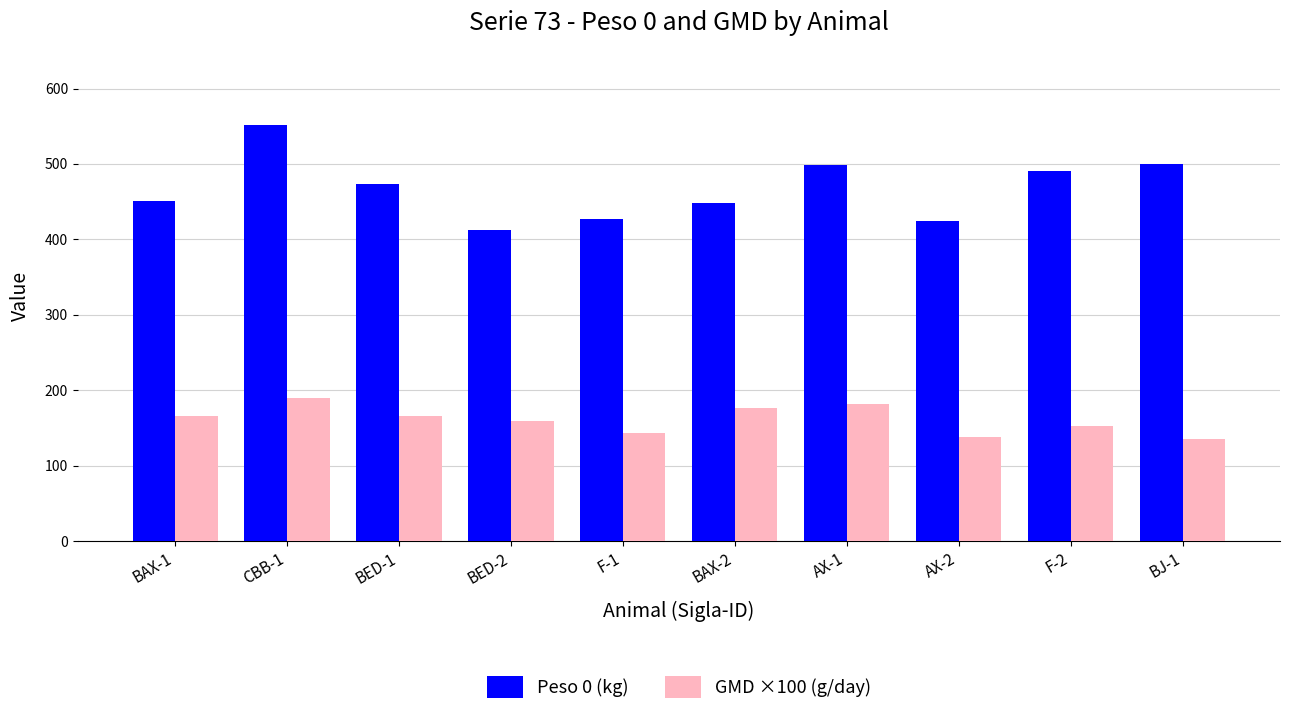

What is the minimum value for GMD ×100 (g/day)?

135.7